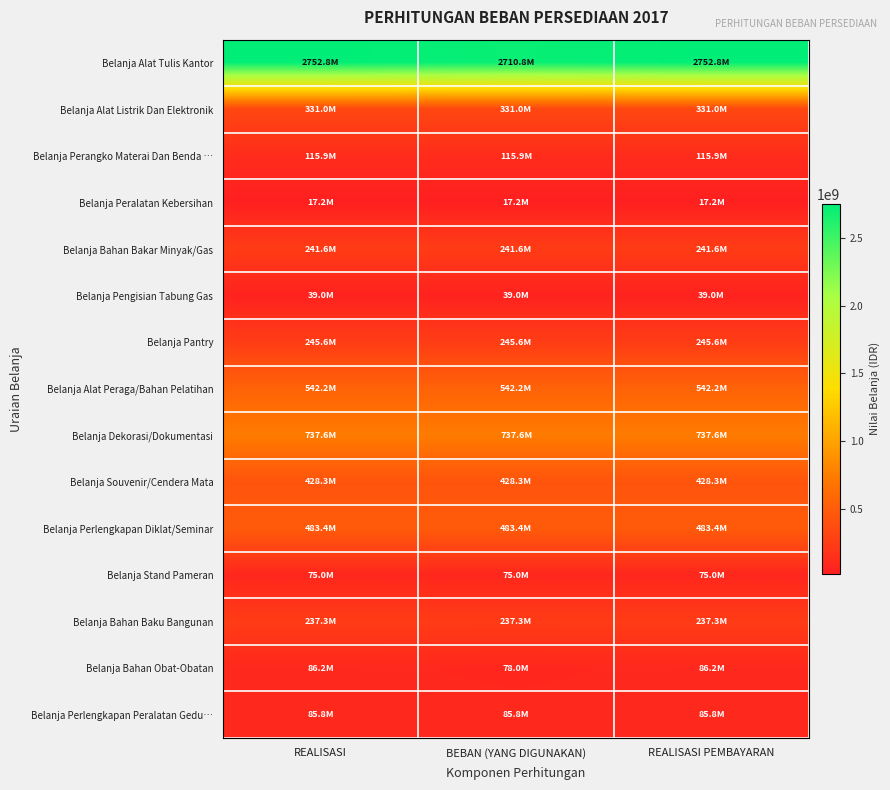

What is the difference between the highest and lowest values at REALISASI?

2735589465